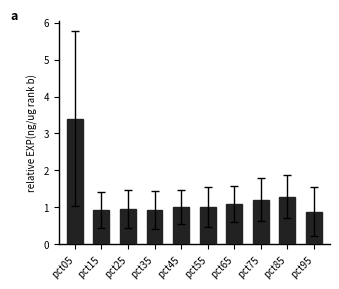

The value at pct25 is 1.0. True or false?

True